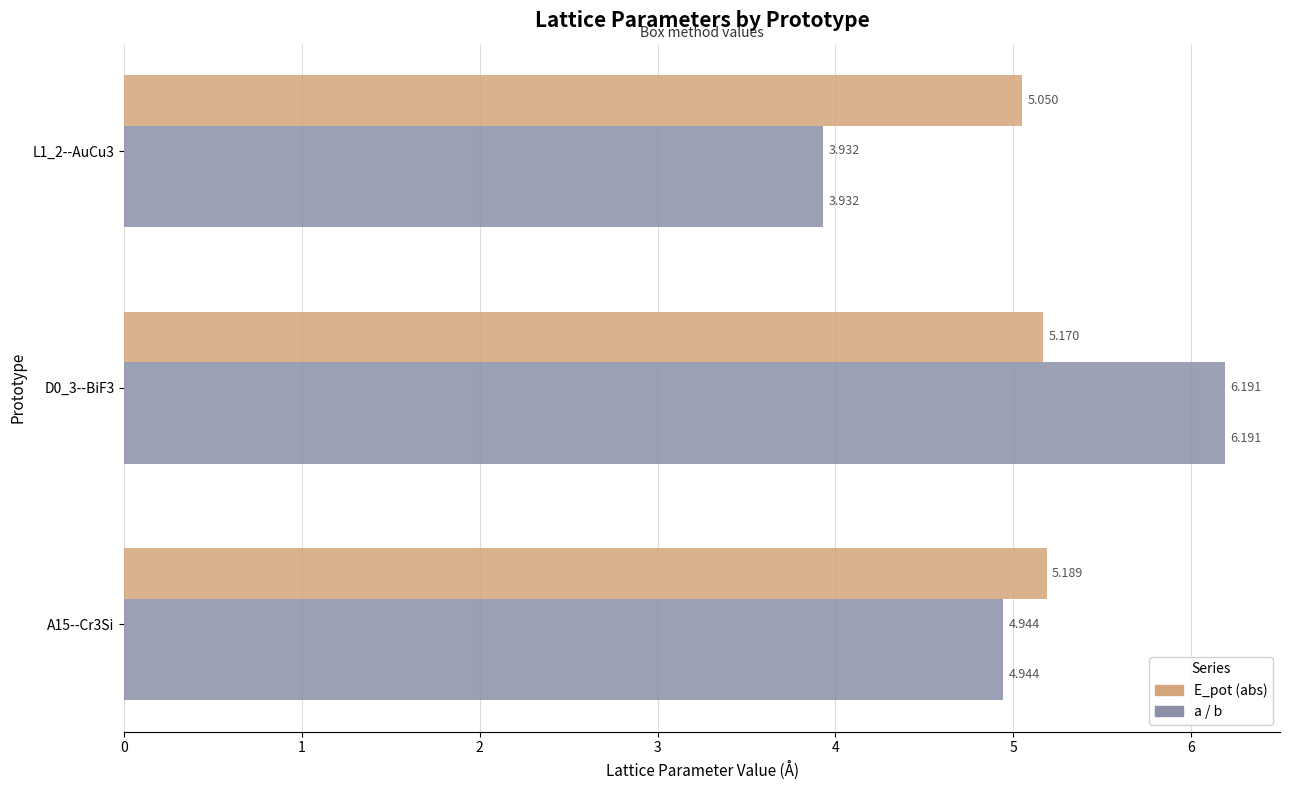

At which category does the chart reach its peak across all series?

D0_3--BiF3